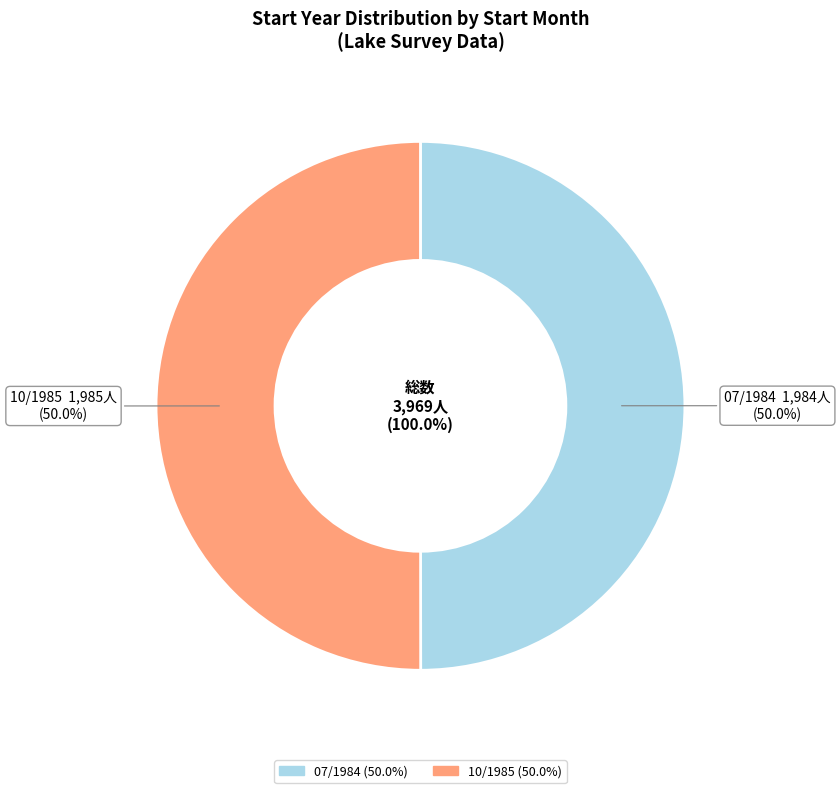

Count the number of slices in the pie.

2